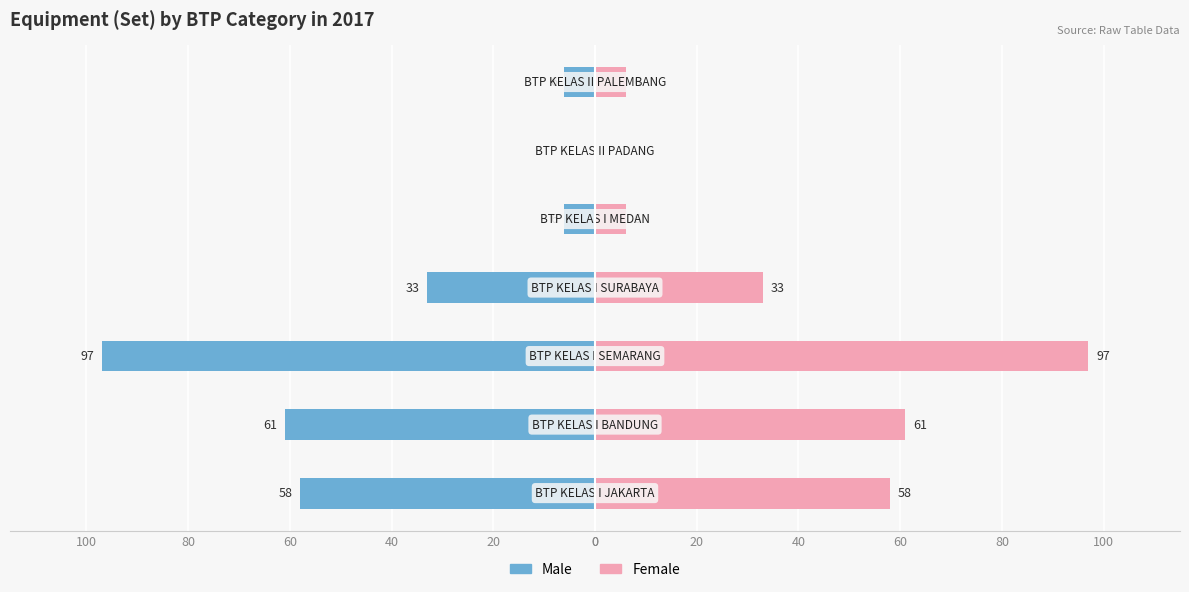

True or false: Female has a value of 10 at 0.

False